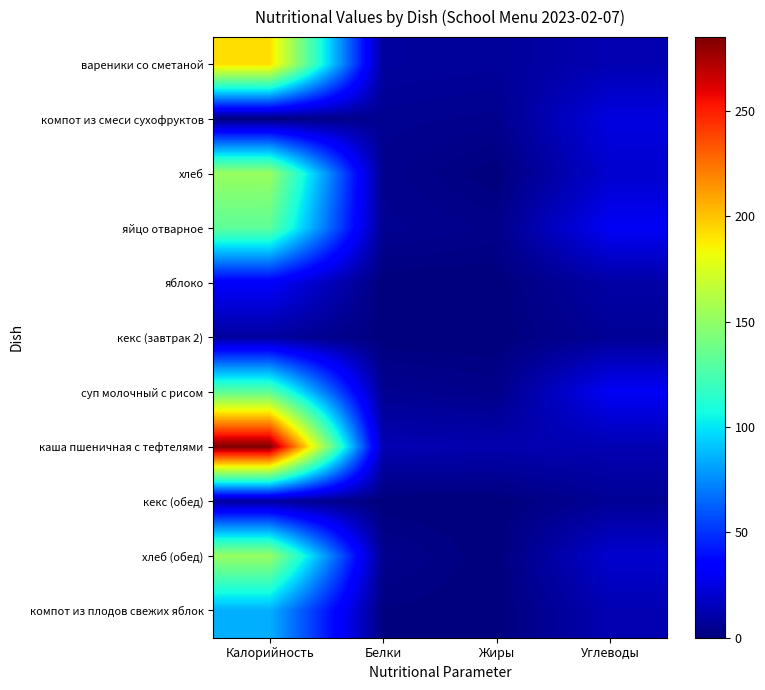

How many data points does each series have?

4